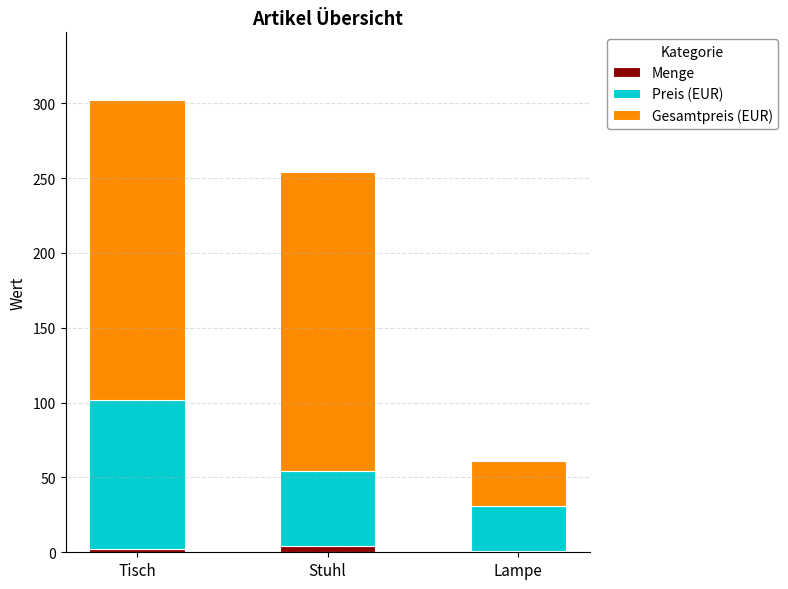

At which category is the sum across all series the highest?

Tisch